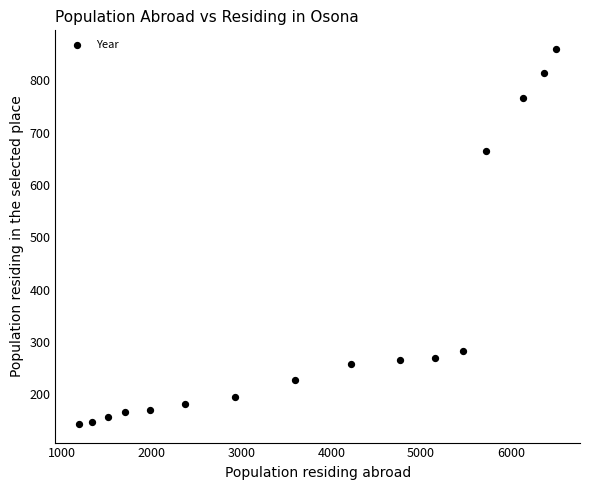

What is the range of X values (max minus min)?

5314